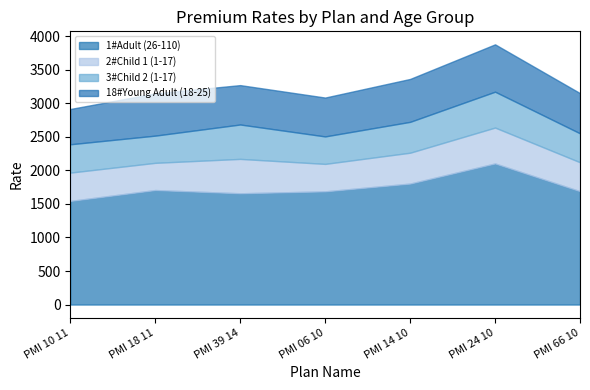

What is the value of the 18#Young Adult (18-25) point at the 5th from the left?

639.5